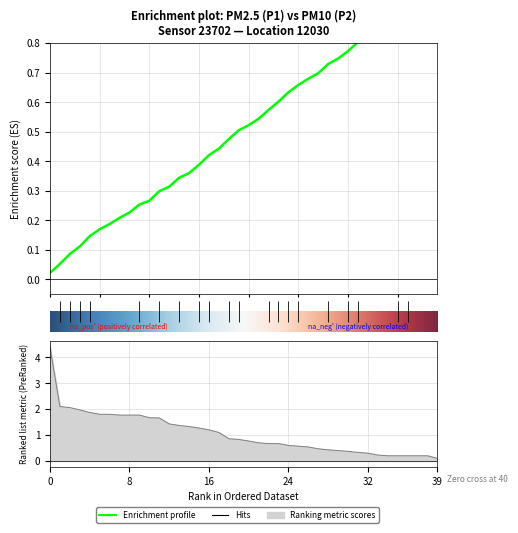

The P1 series shows 3.0 at 14. True or false?

False